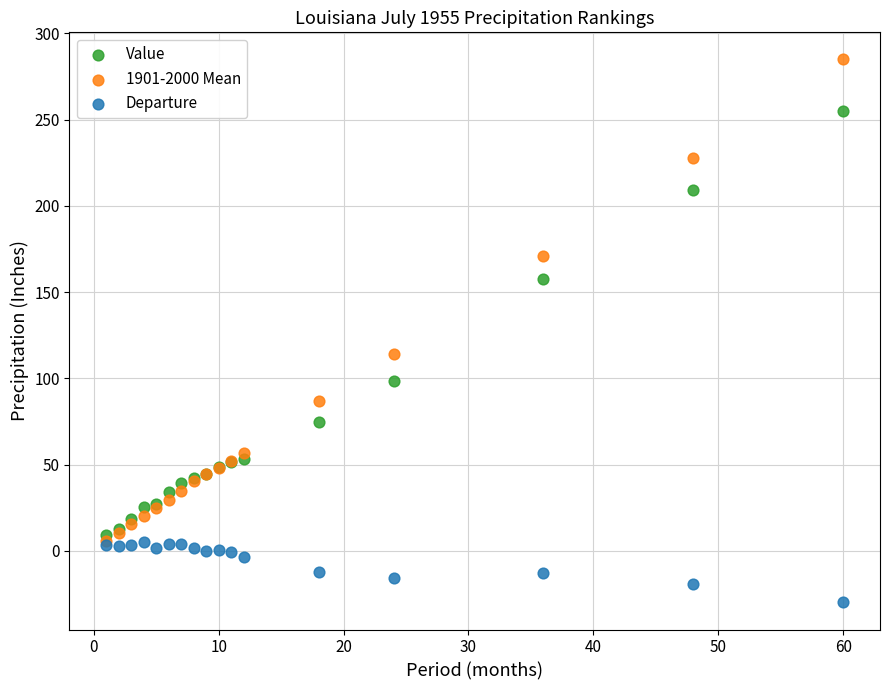

In the Value series, what Y value is closest to 132?

157.9